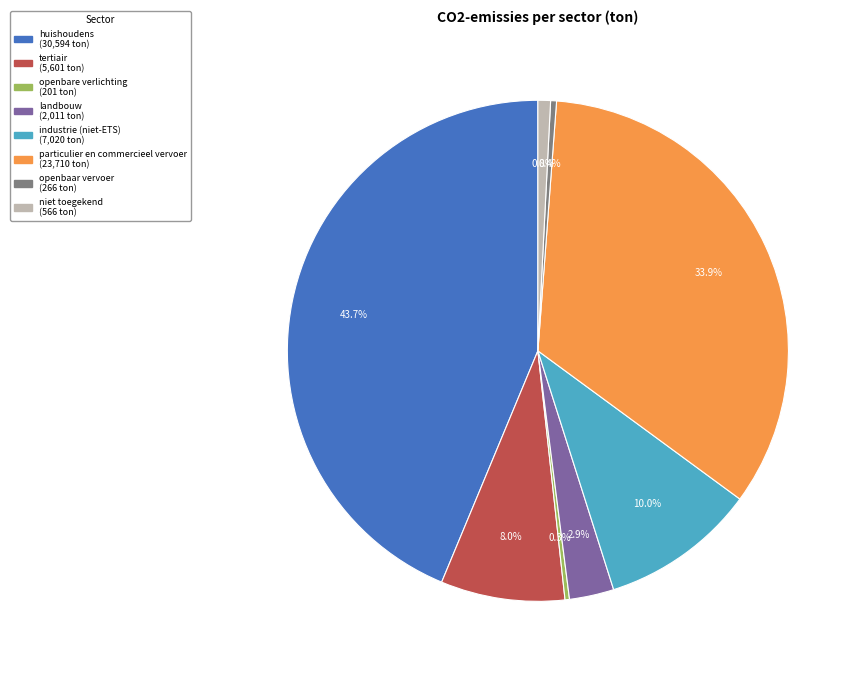

Which slice is the largest?

huishoudens